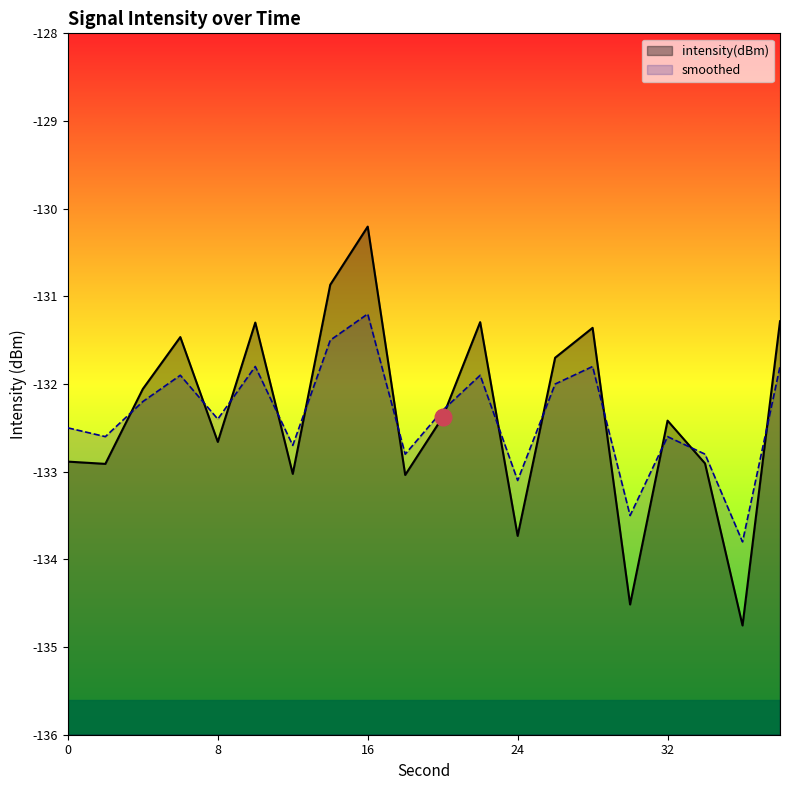

Does the chart have visible grid lines?

No